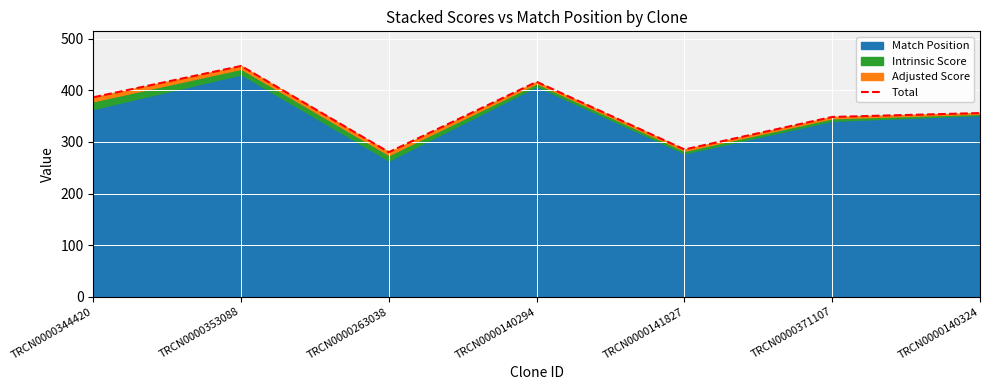

At which category does the data reach its first local valley?

TRCN0000263038